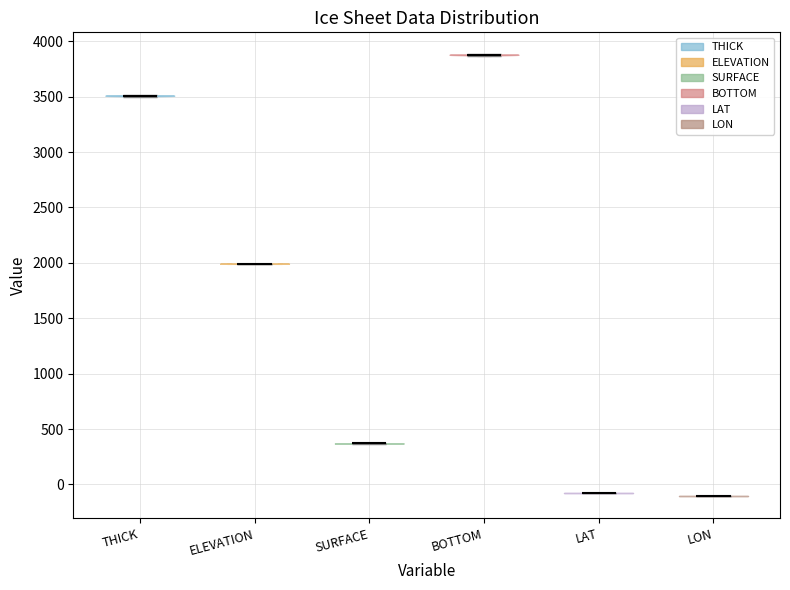

Reading left to right, read every violin against the y-axis: where its median line is, and the lowest and highest points it reaches. The values are not printed on the chart, so give them approximately, as read against the axis.

THICK: median line 3500, lowest point 3500, highest point 3500
ELEVATION: median line 2000, lowest point 2000, highest point 2000
SURFACE: median line 350, lowest point 350, highest point 350
BOTTOM: median line 3900, lowest point 3850, highest point 3900
LAT: median line -100, lowest point -100, highest point -100
LON: median line -100, lowest point -100, highest point -100